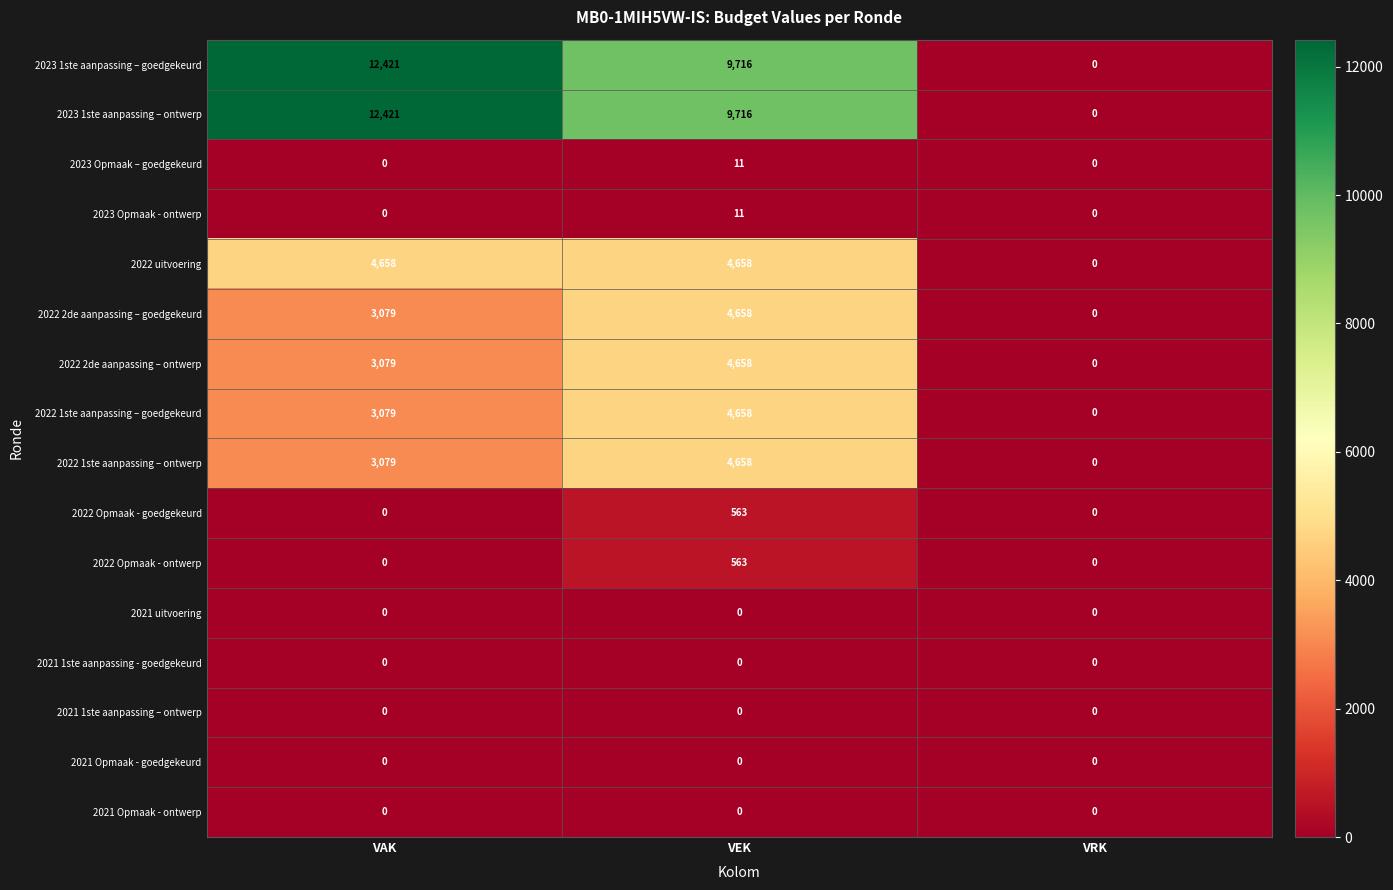

Which label corresponds to the largest value in the chart?

VAK